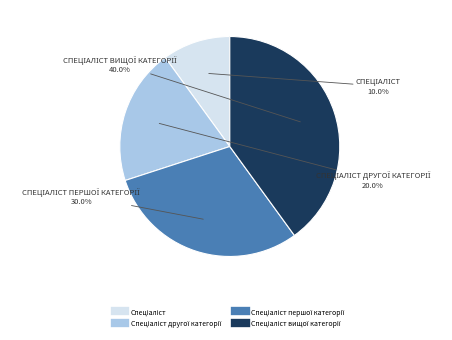

Does any single category account for the majority?

No